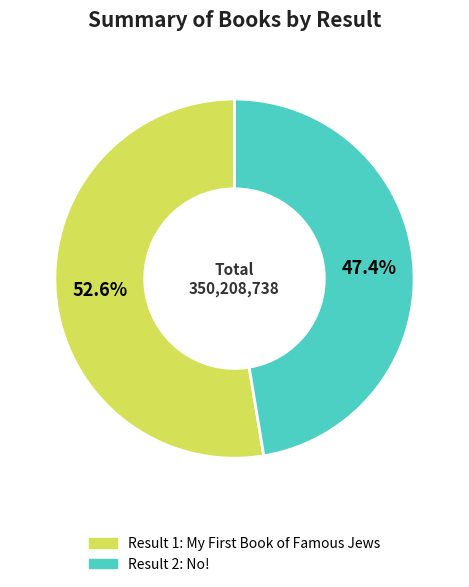

Does any single category account for the majority?

Yes